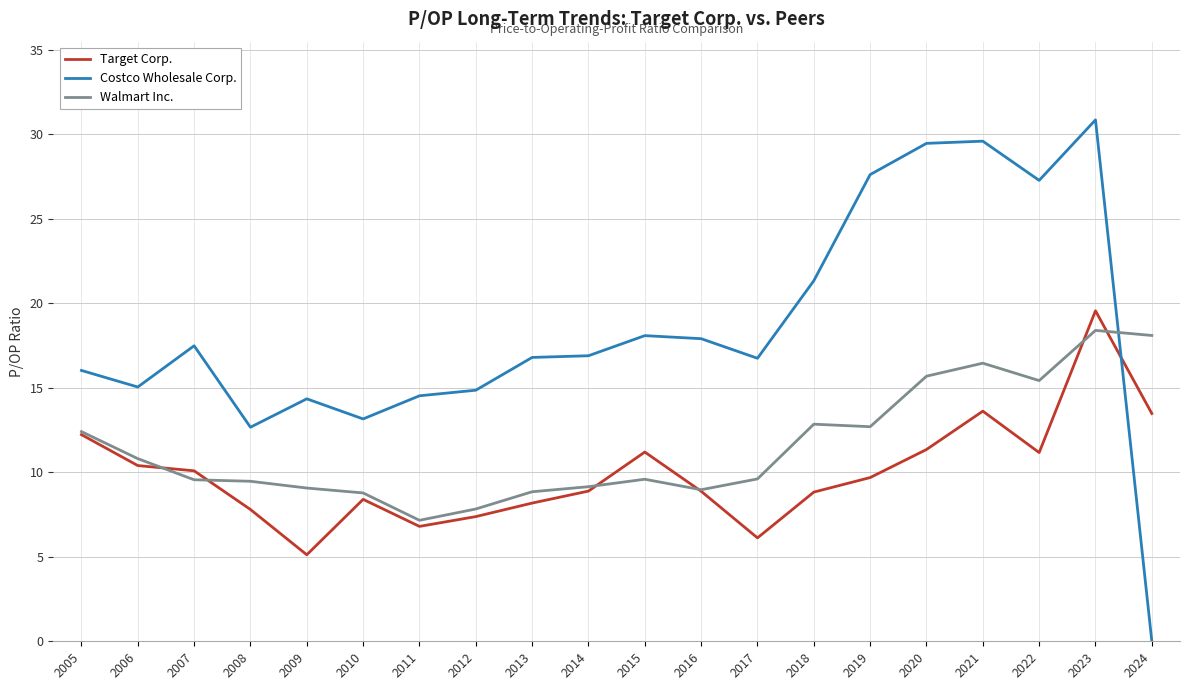

The Walmart Inc. series shows 21.6 at 2021. True or false?

False